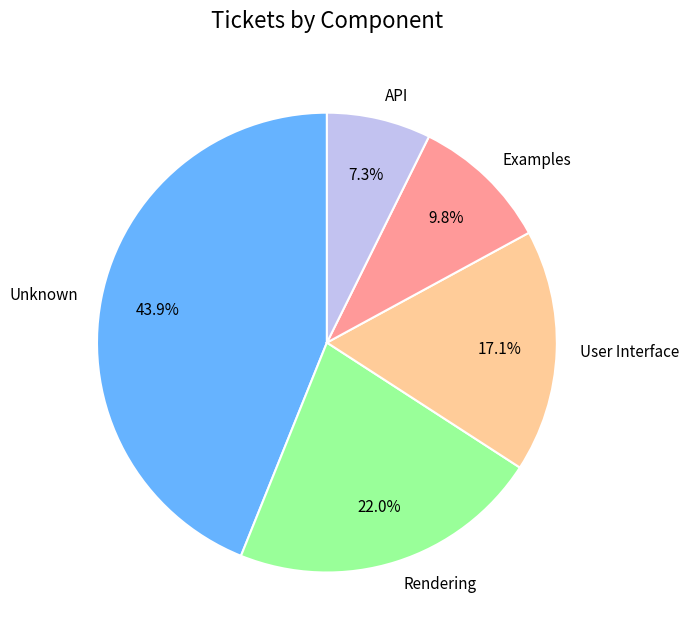

Is there a majority slice in this chart?

No